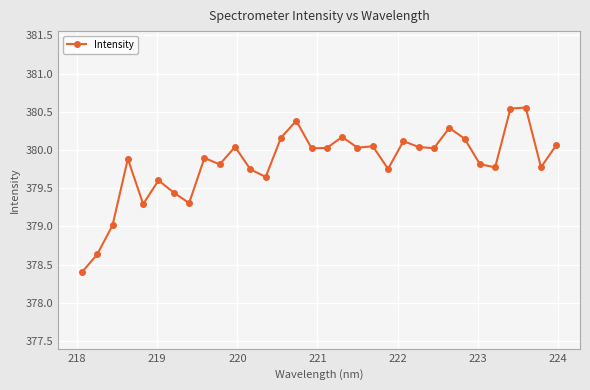

What is the difference between the second highest and minimum values?

2.1